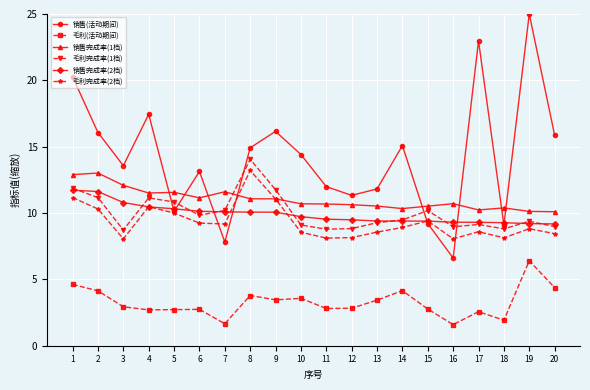

At which label does 毛利(活动期间) reach its peak?

19